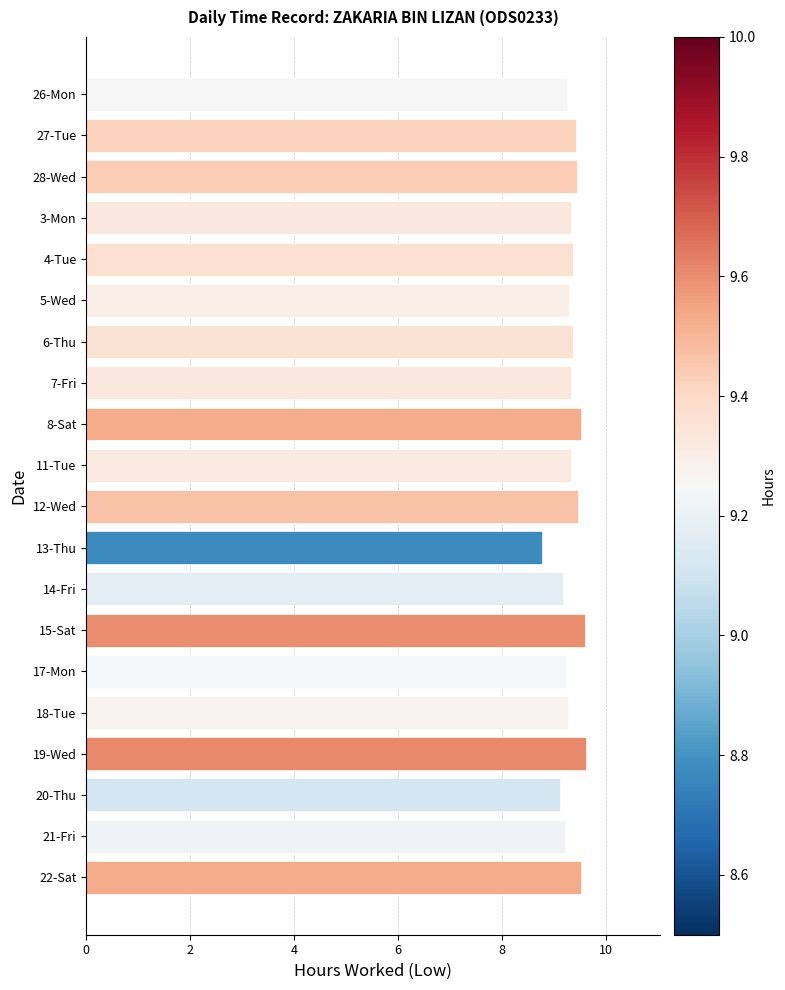

Are the bars horizontal?

Yes